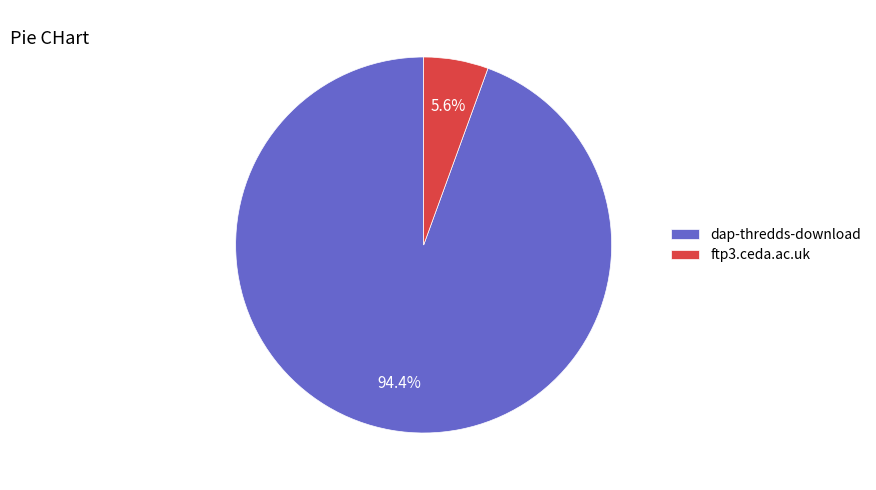

Rank the categories by value from lowest to highest.

ftp3.ceda.ac.uk, dap-thredds-download